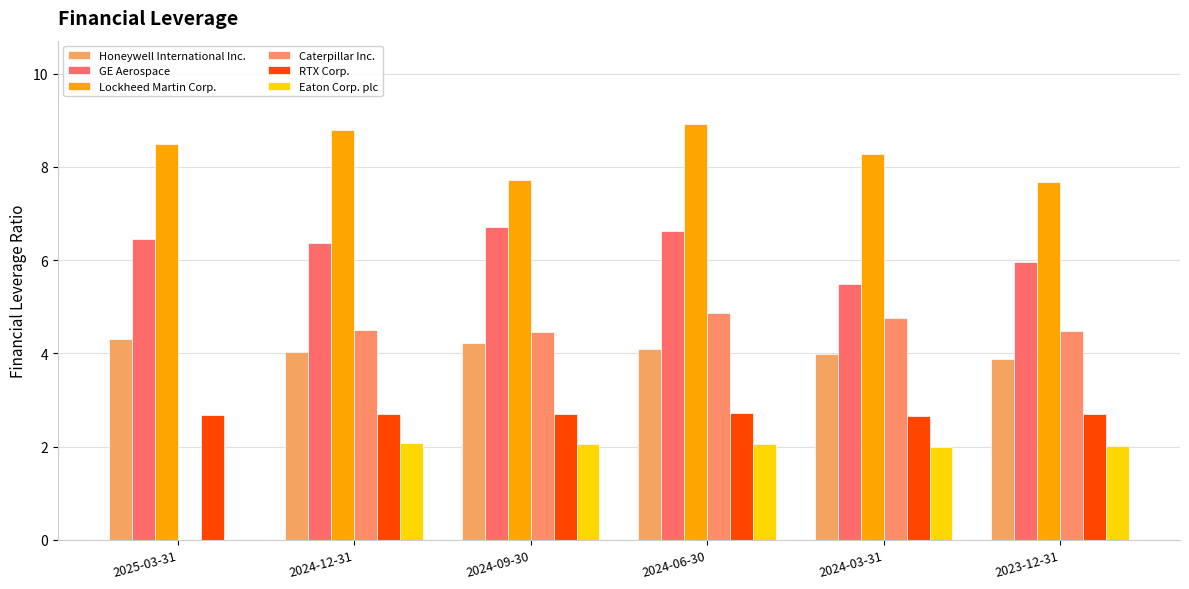

What is the difference between the maximum and second lowest values in the Honeywell International Inc. series?

0.3